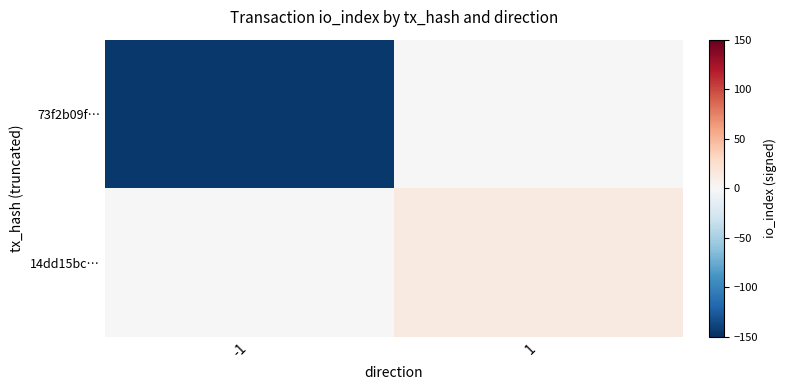

Which series has the largest total across all categories?

14dd15bc…